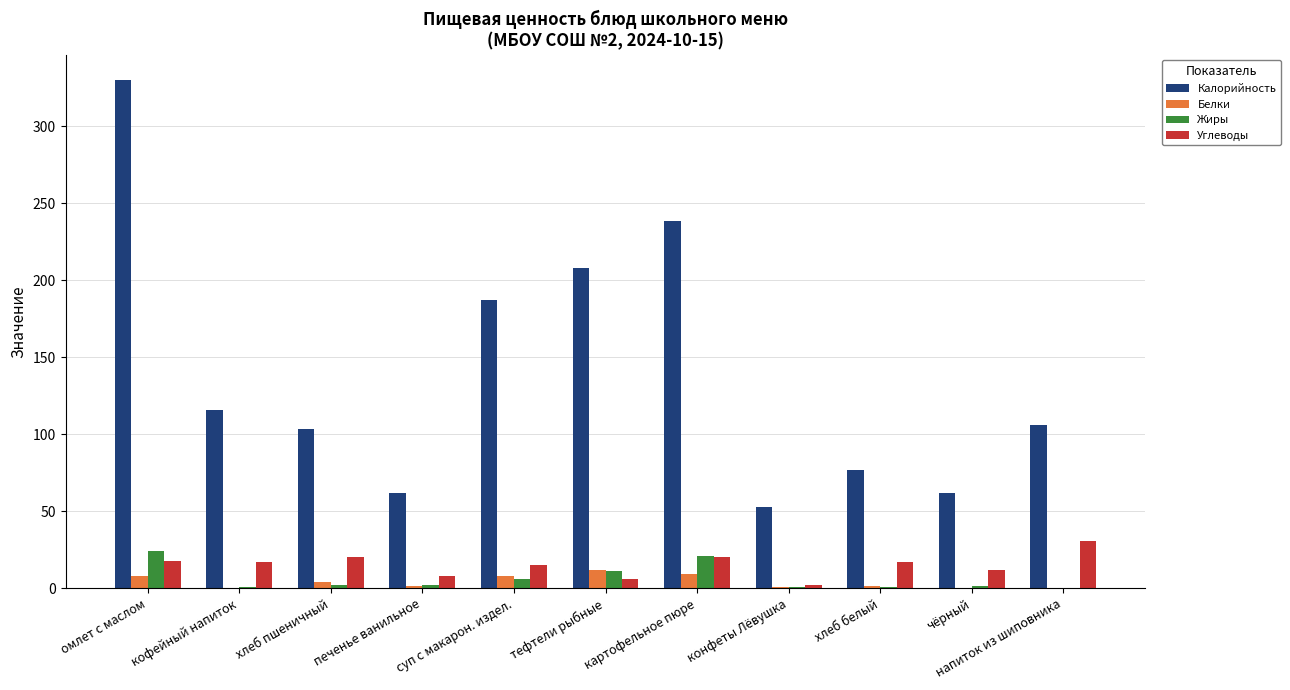

What are all the series names shown in the legend?

Калорийность, Белки, Жиры, Углеводы